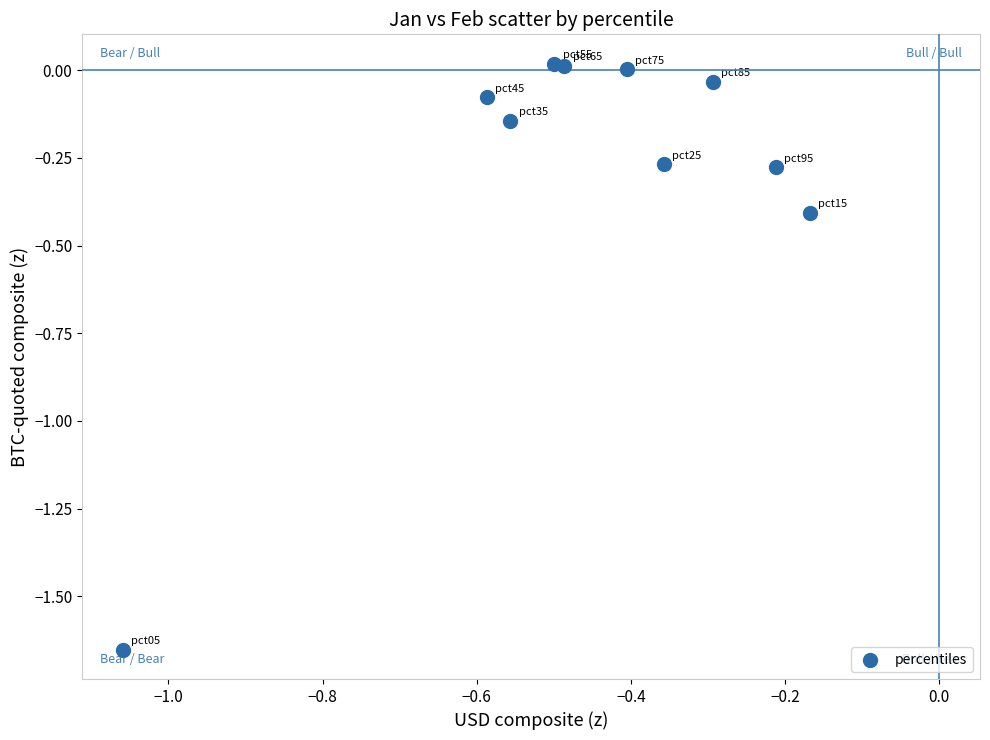

What is the range of X values (max minus min)?

0.9